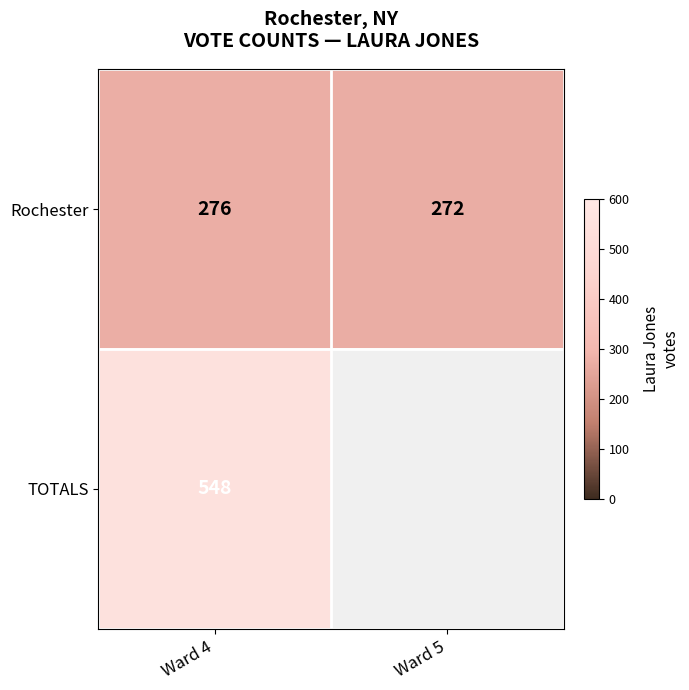

Which has a higher value, Ward 4 or Ward 5?

Ward 4